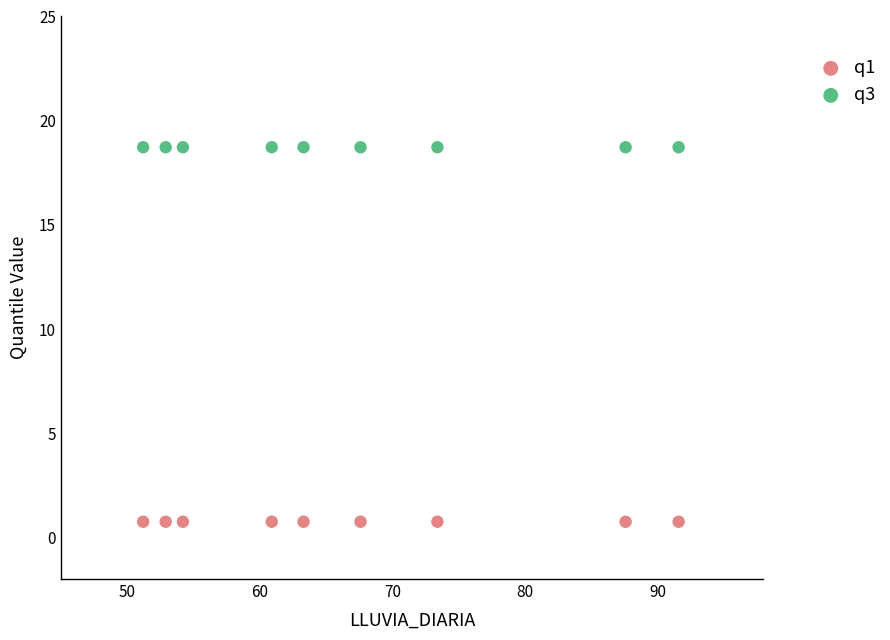

Which series reaches the maximum Y coordinate?

q3